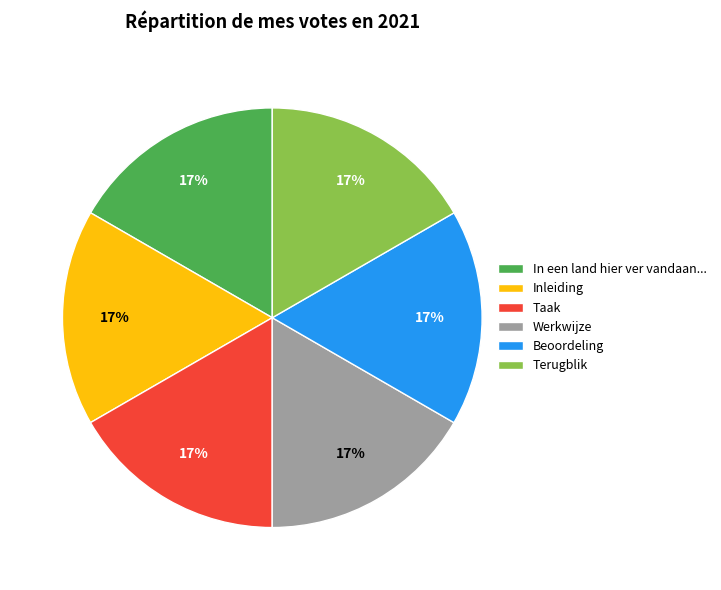

What percentage is the Taak slice, to the nearest percent?

17%